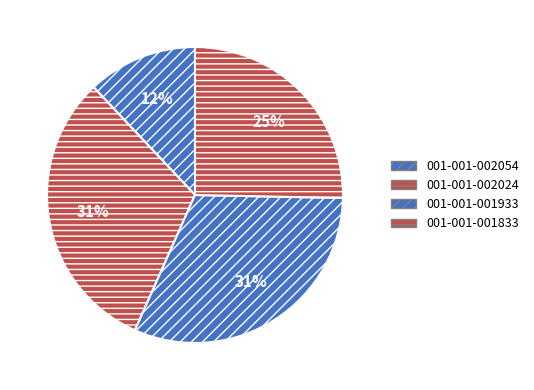

Count the number of slices in the pie.

4